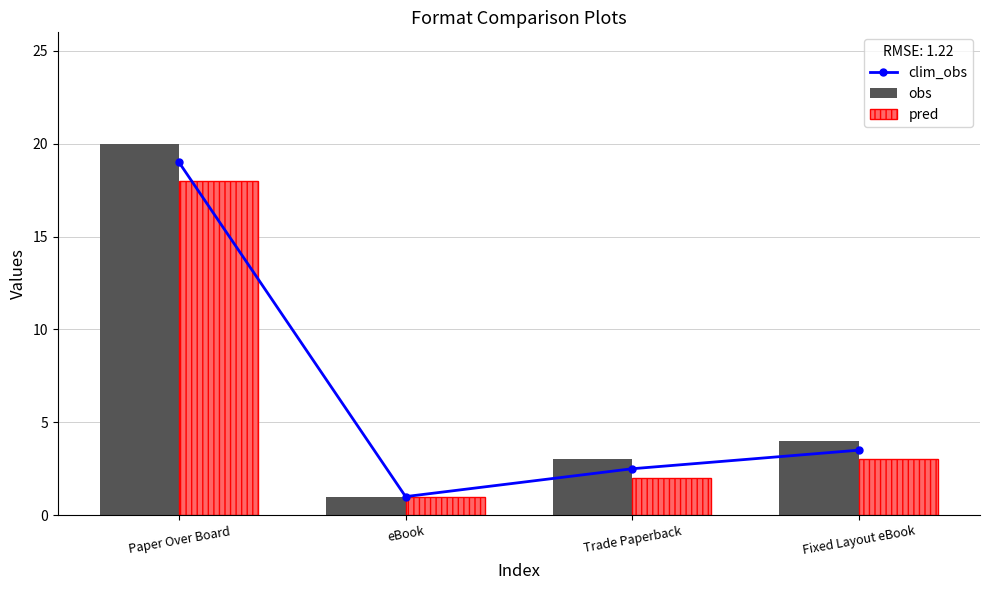

Is the value of clim_obs at Trade Paperback greater than the value of pred at Trade Paperback?

Yes